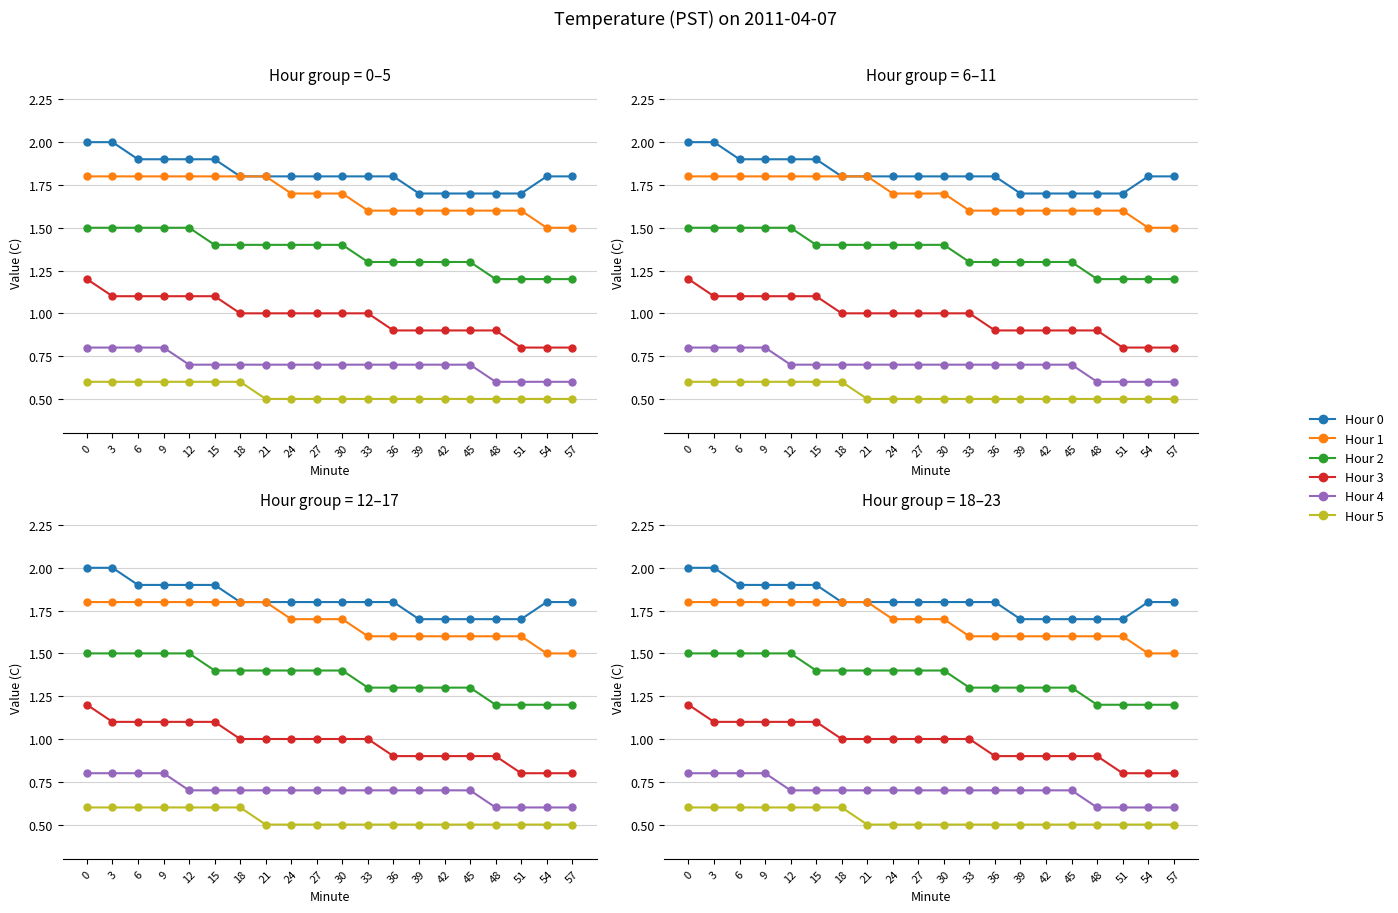

Count the number of data series in this chart.

6